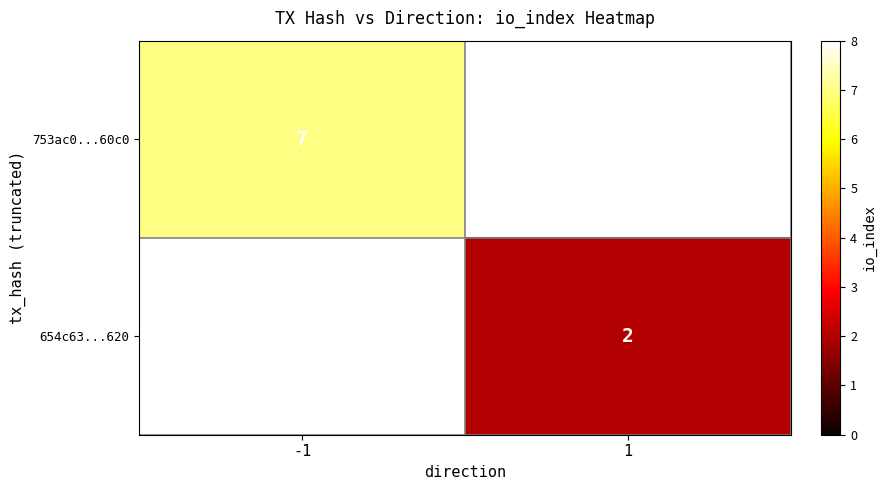

The value of 753ac0...60c0 at -1 is 7. True or false?

True